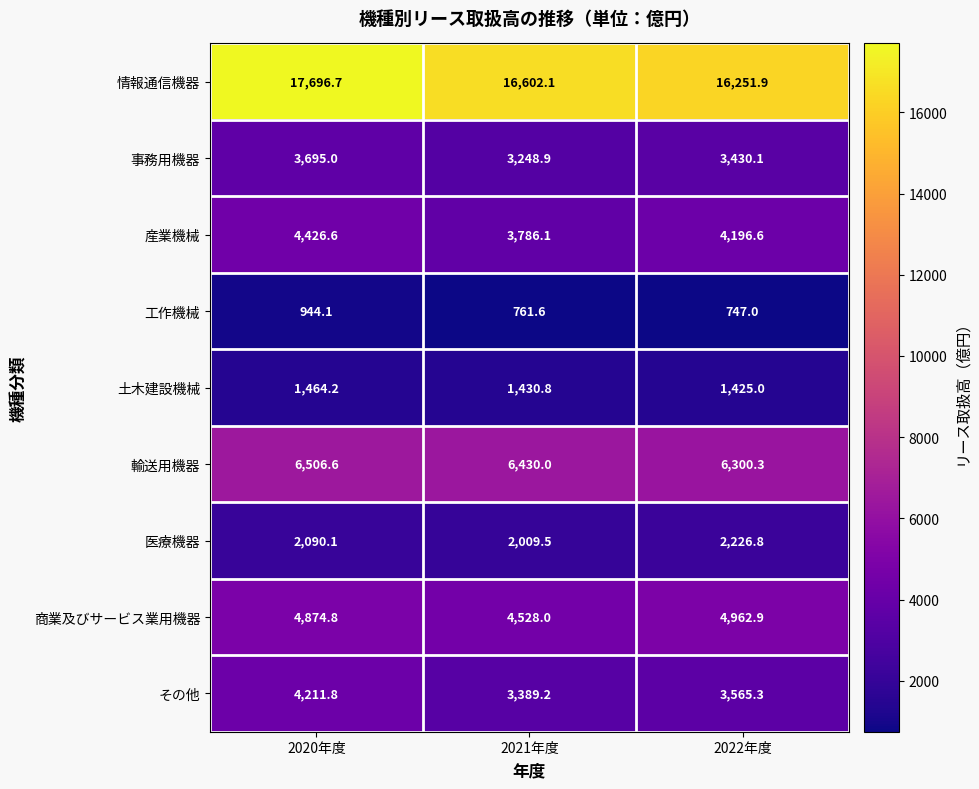

Which series changed the most between 2020年度 and 2022年度?

情報通信機器